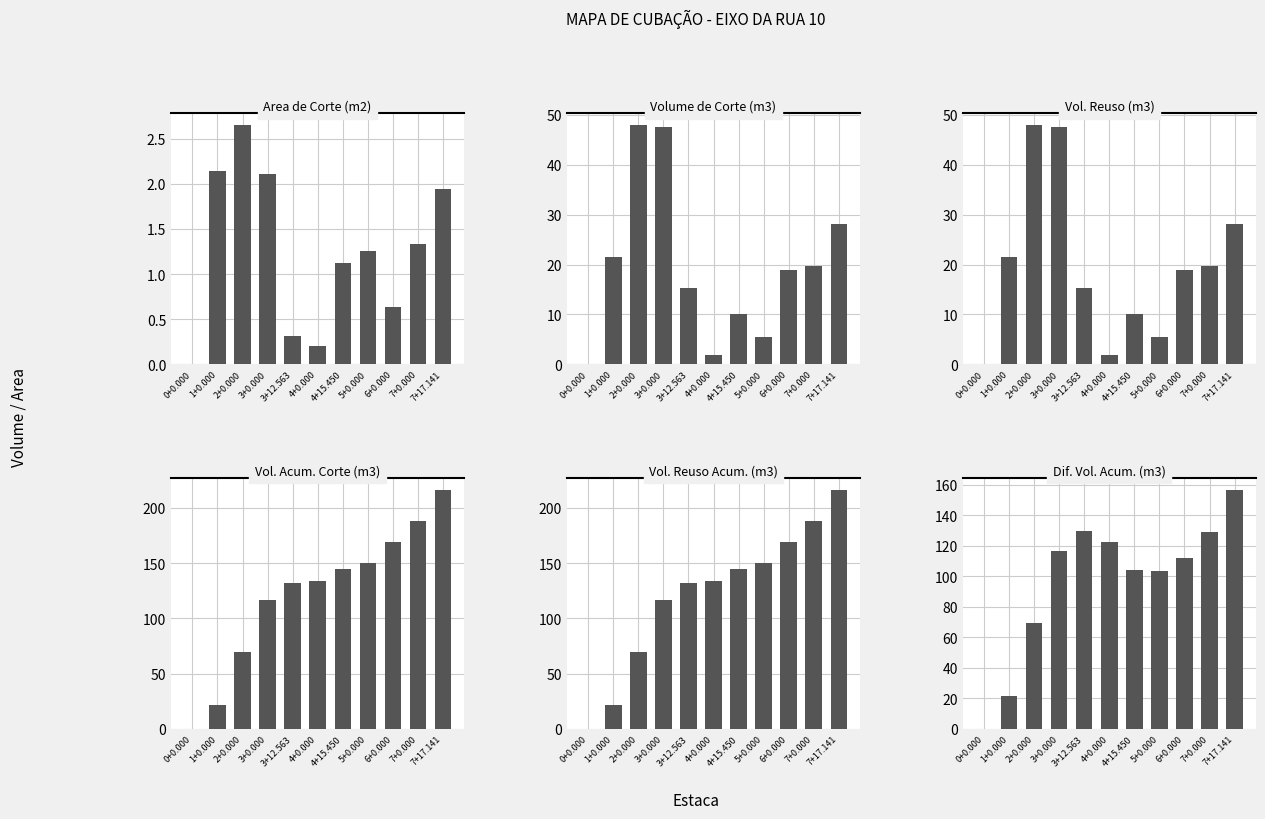

At which label is Volume de Corte (m3) closest to 23?

1+0.000